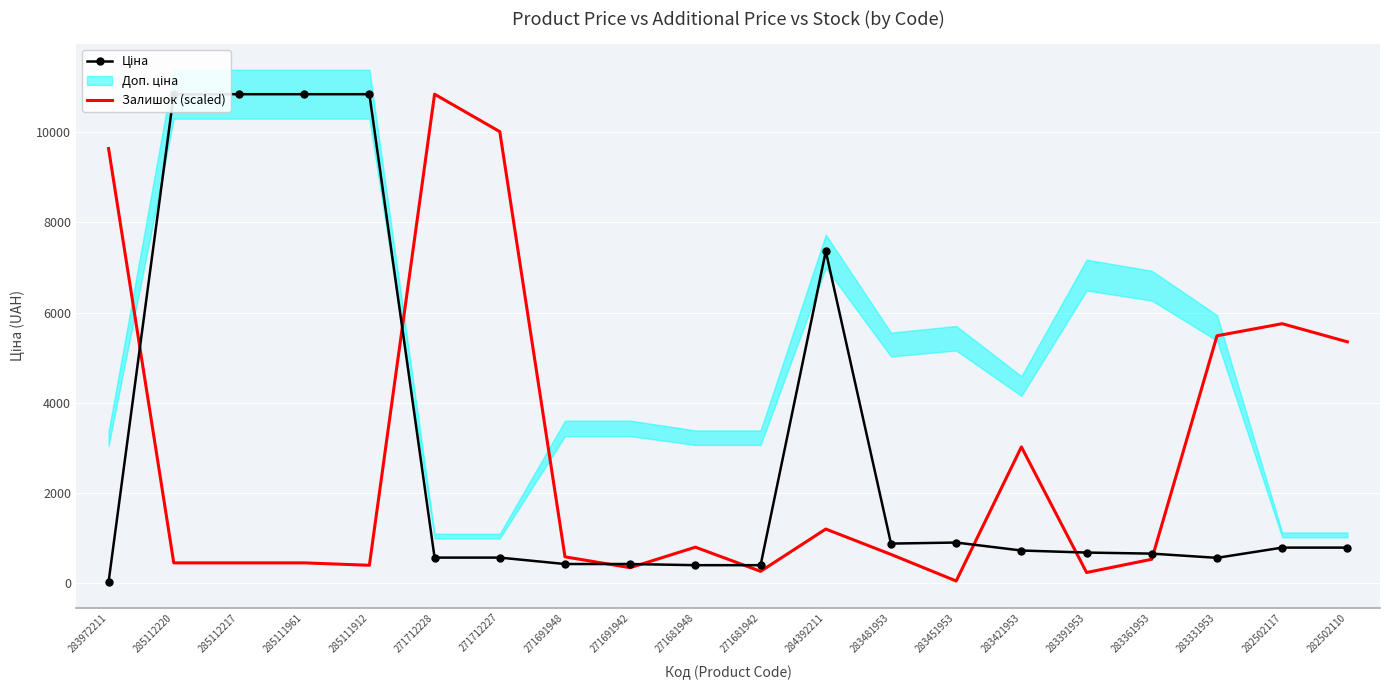

How many interior local peaks does the Ціна series have?

2